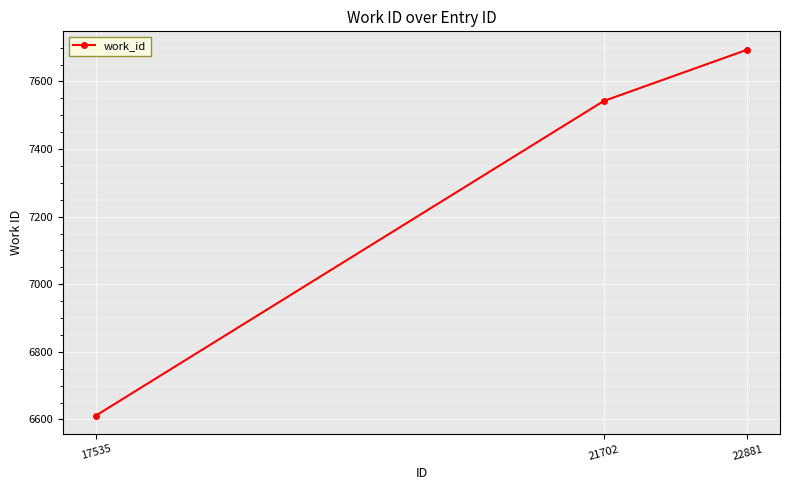

What is the approximate value at 22881, to the nearest 10?

7690